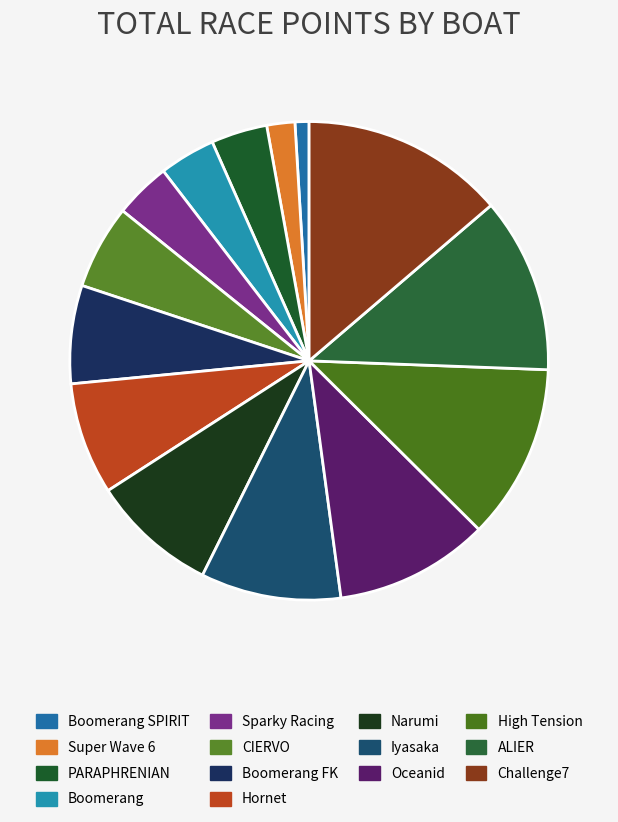

How many segments does this pie chart have?

14